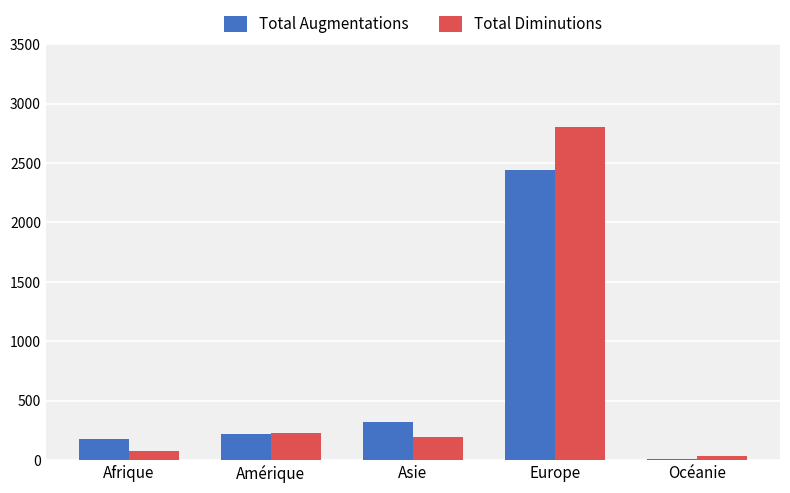

How many data points in Total Diminutions are less than 198?

2